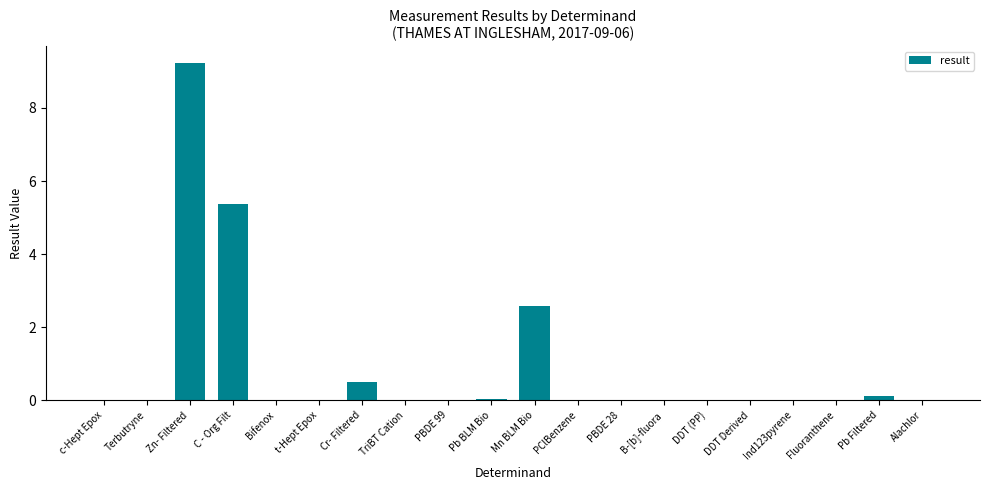

Which category has the highest value across all series?

Zn- Filtered